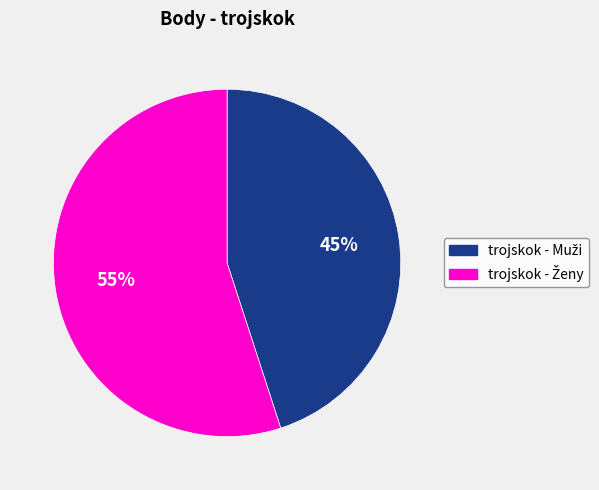

Count the number of slices in the pie.

2